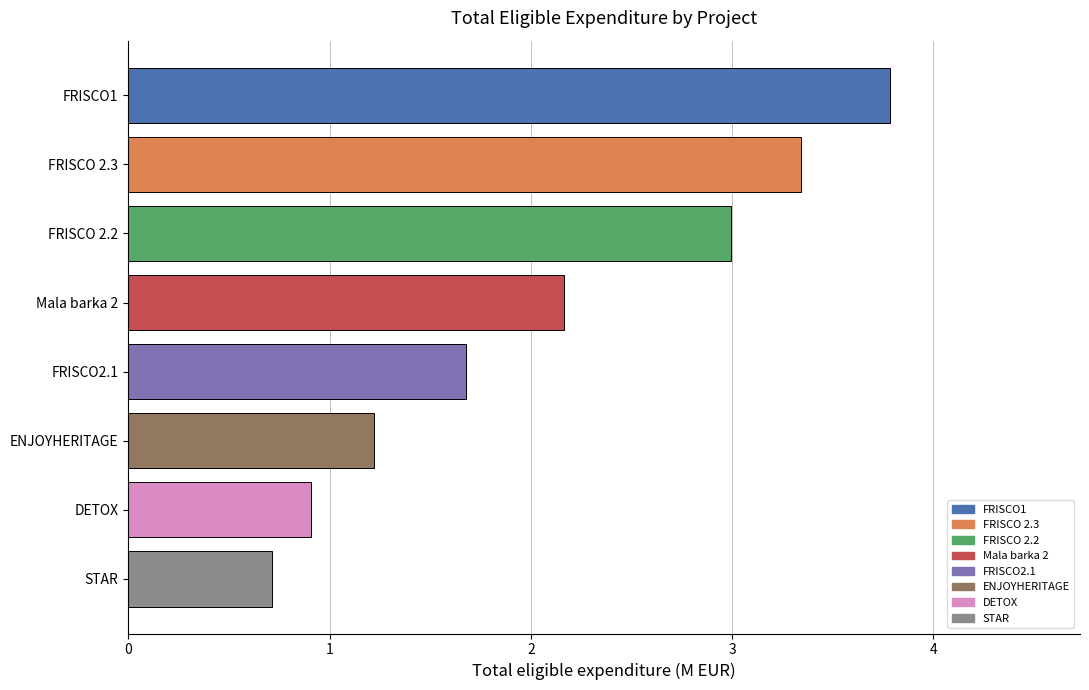

Reading top to bottom, list all the values displayed in this chart.

FRISCO1=3.8	FRISCO 2.3=3.3	FRISCO 2.2=3.0	Mala barka 2=2.2	FRISCO2.1=1.7	ENJOYHERITAGE=1.2	DETOX=0.9	STAR=0.7